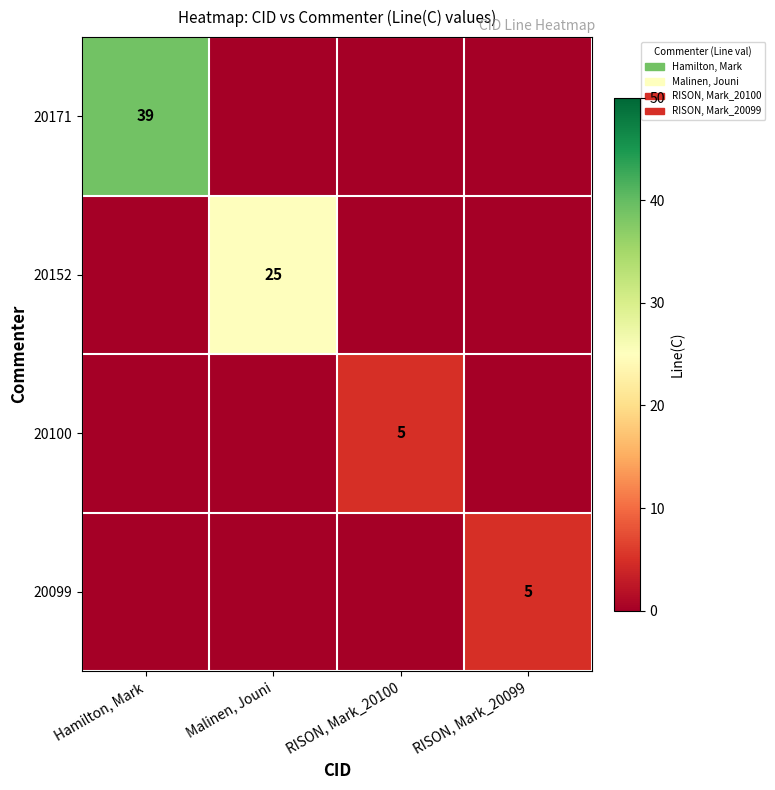

True or false: 20171 has a value of 17 at Hamilton, Mark.

False